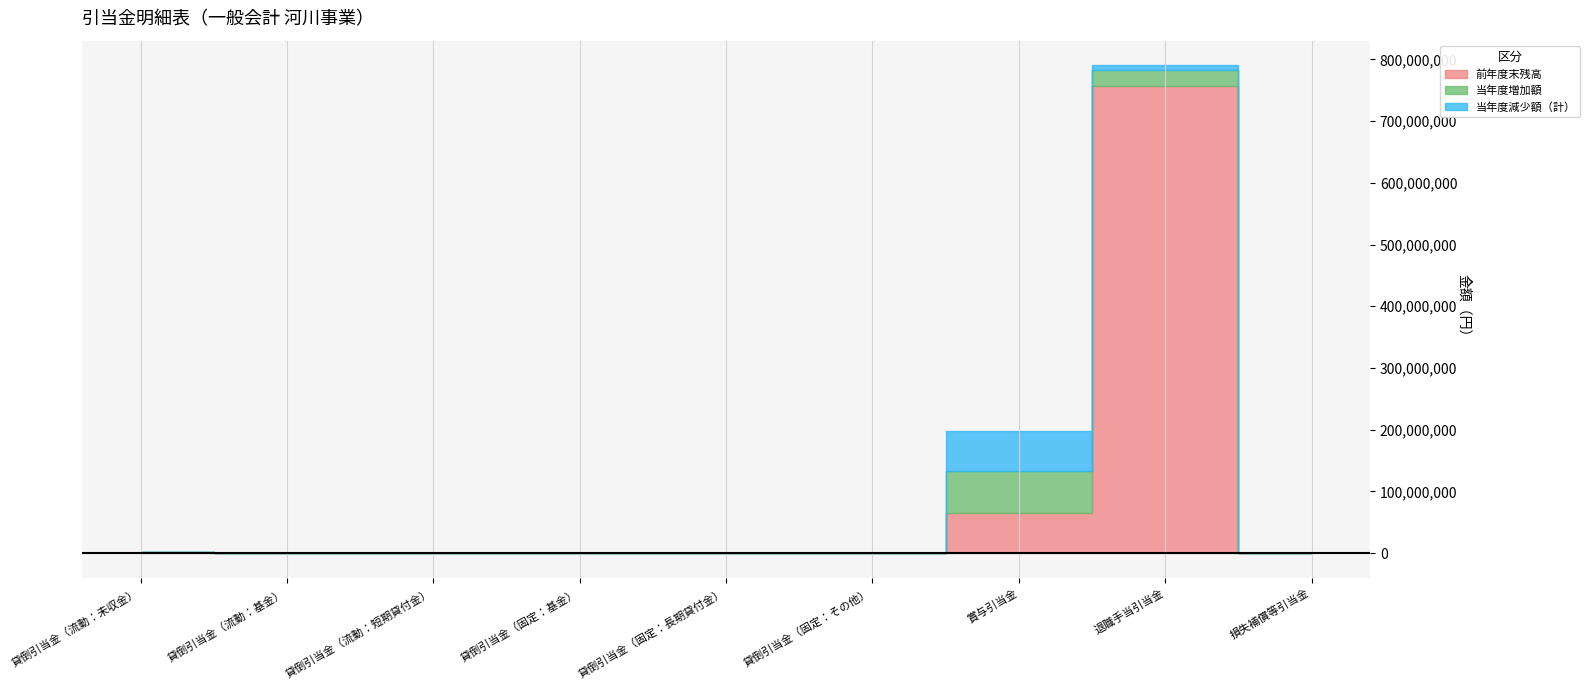

What is the label of the 8th point from the right?

貸倒引当金（流動：基金）